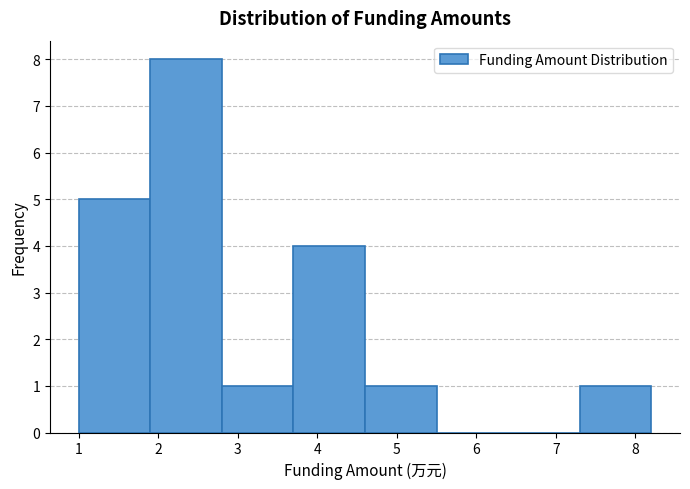

Over which range of the x-axis is the bar tallest?

1.9 to 2.8